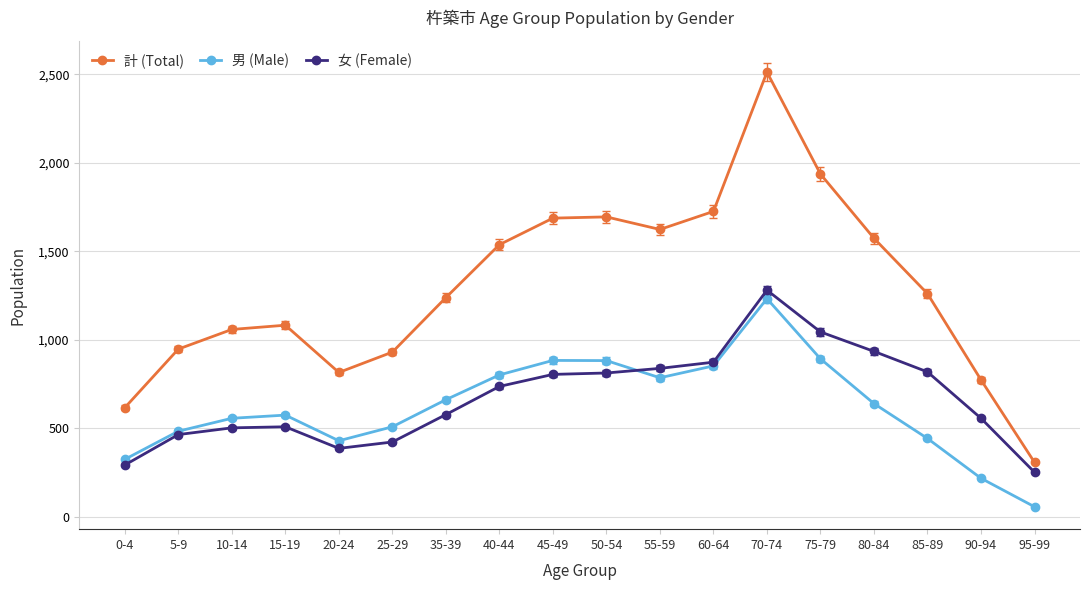

True or false: 男 (Male) and 計 (Total) cross at least once.

False